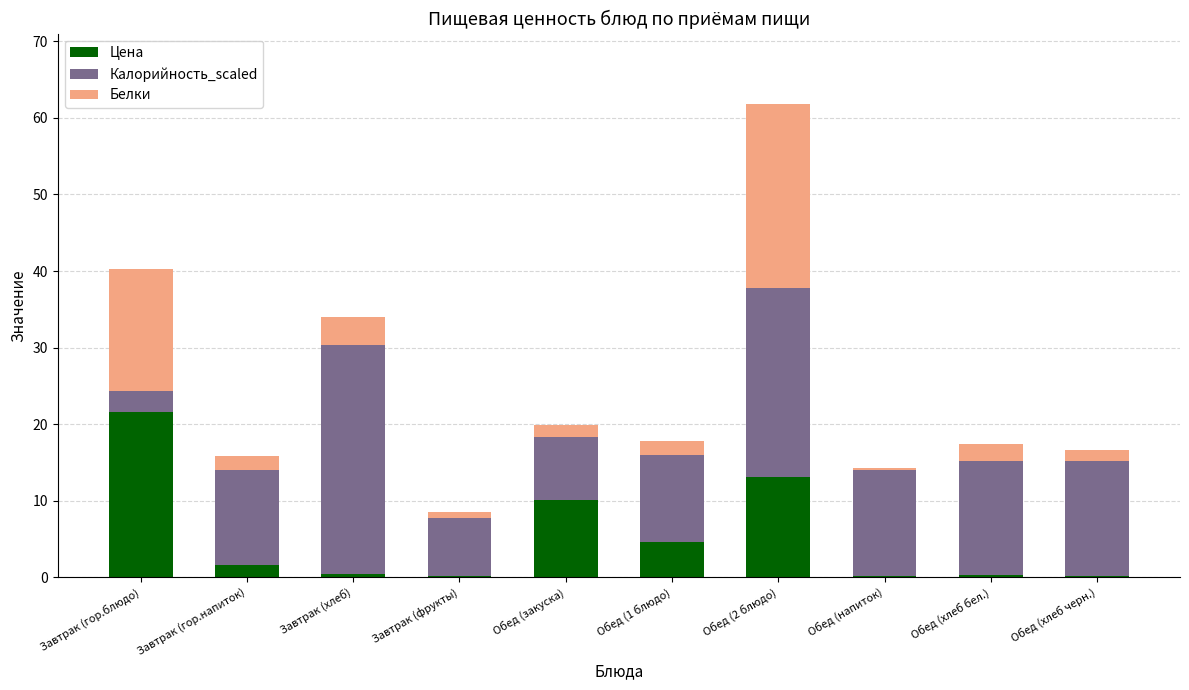

What is the highest value of the Цена series?

21.6